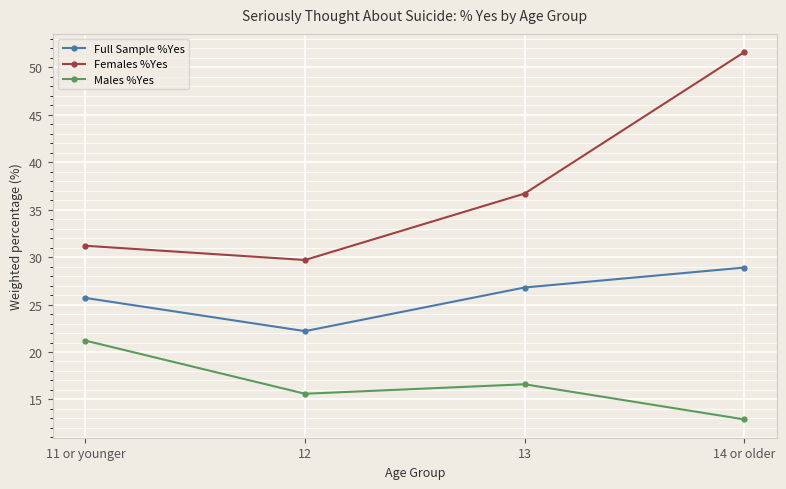

How many data points in Full Sample %Yes are above 26?

2